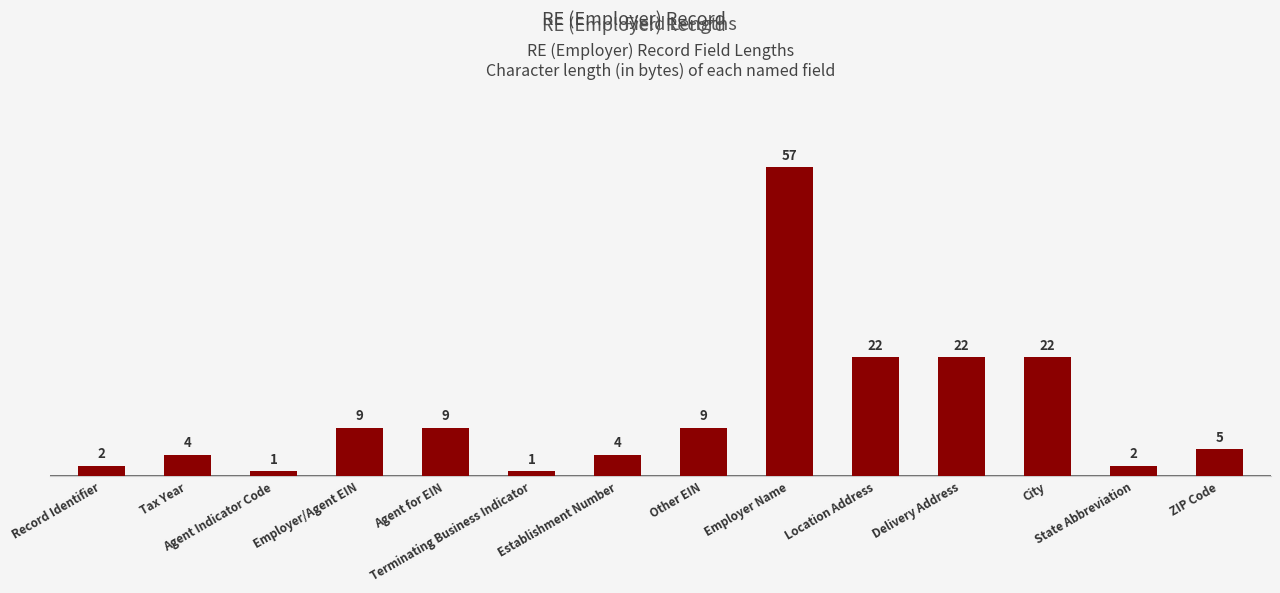

Is it true that the value at City is 4?

False